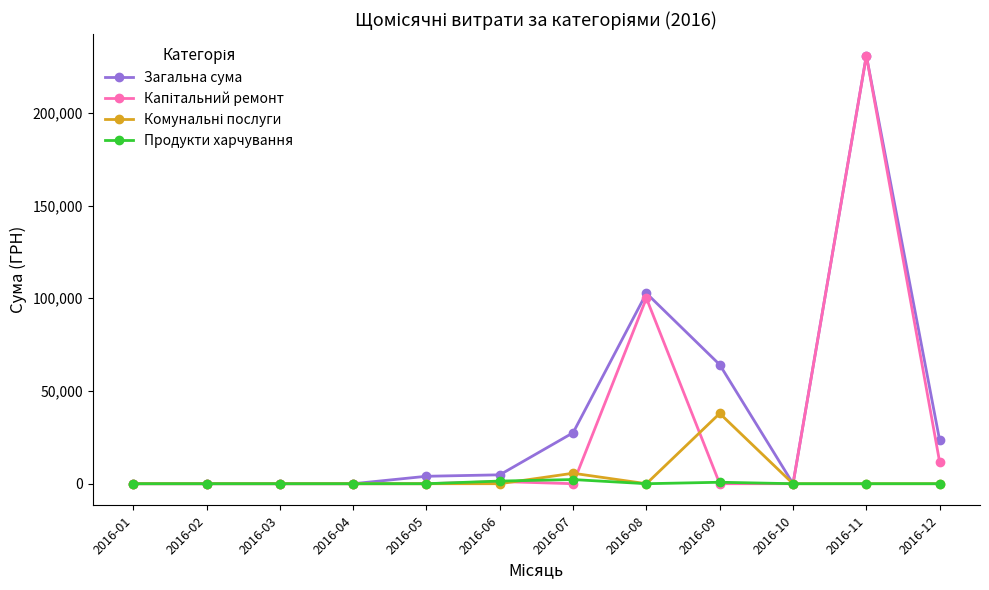

Which series changed the most between 2016-02 and 2016-12?

Загальна сума